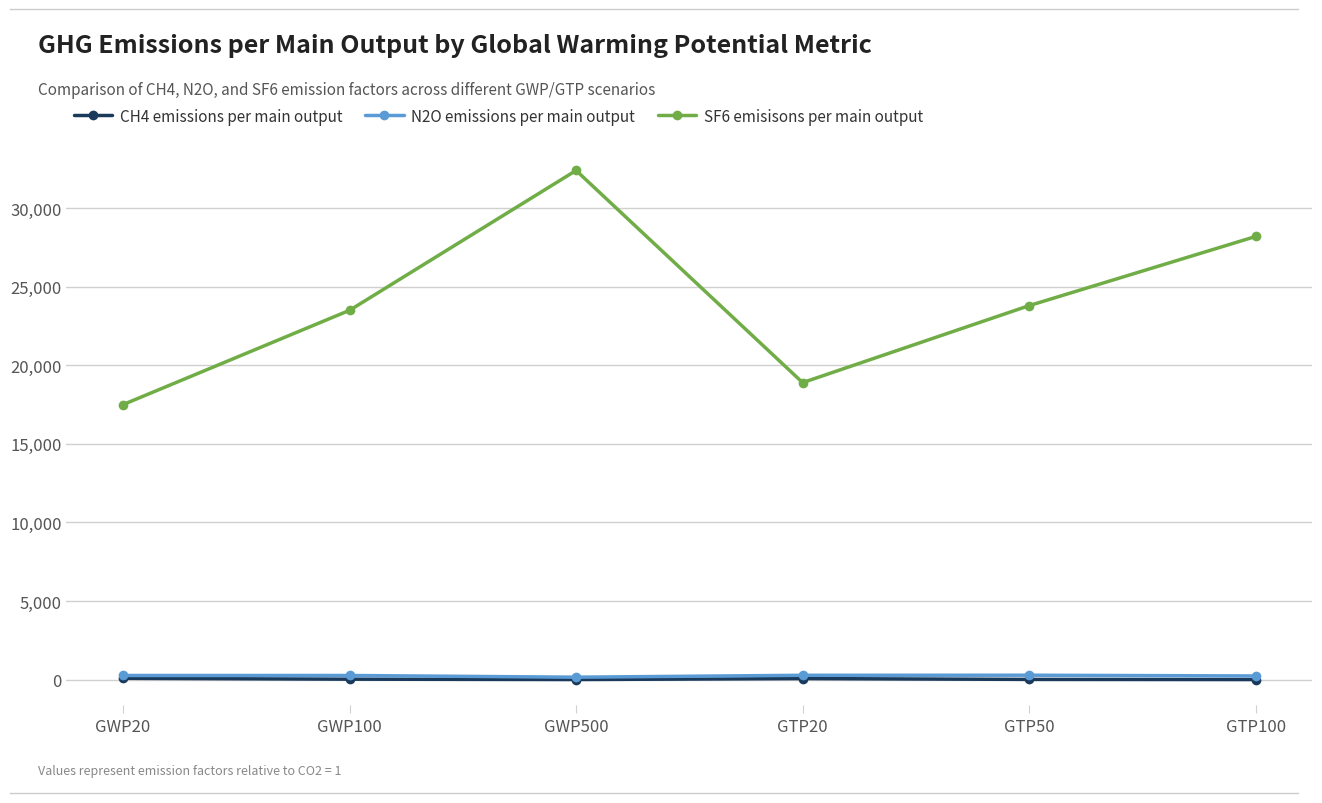

Which series has the largest total across all categories?

SF6 emisisons per main output